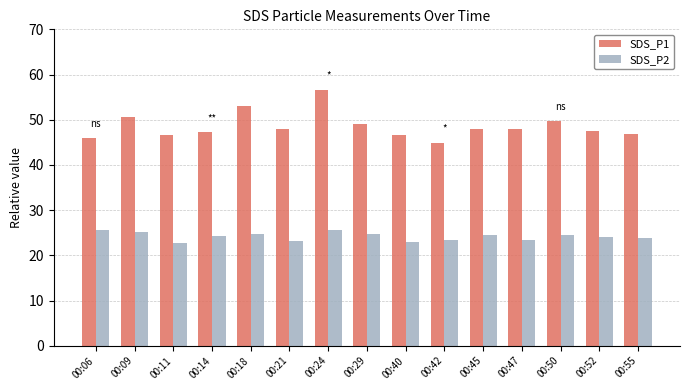

List the series in order of their overall mean, lowest first.

SDS_P2, SDS_P1